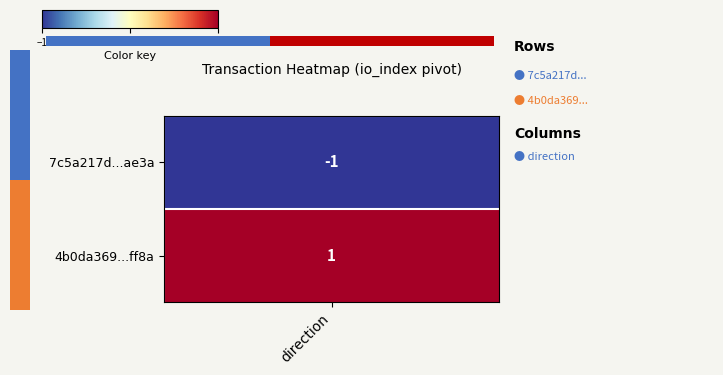

What is the greatest value displayed?

1